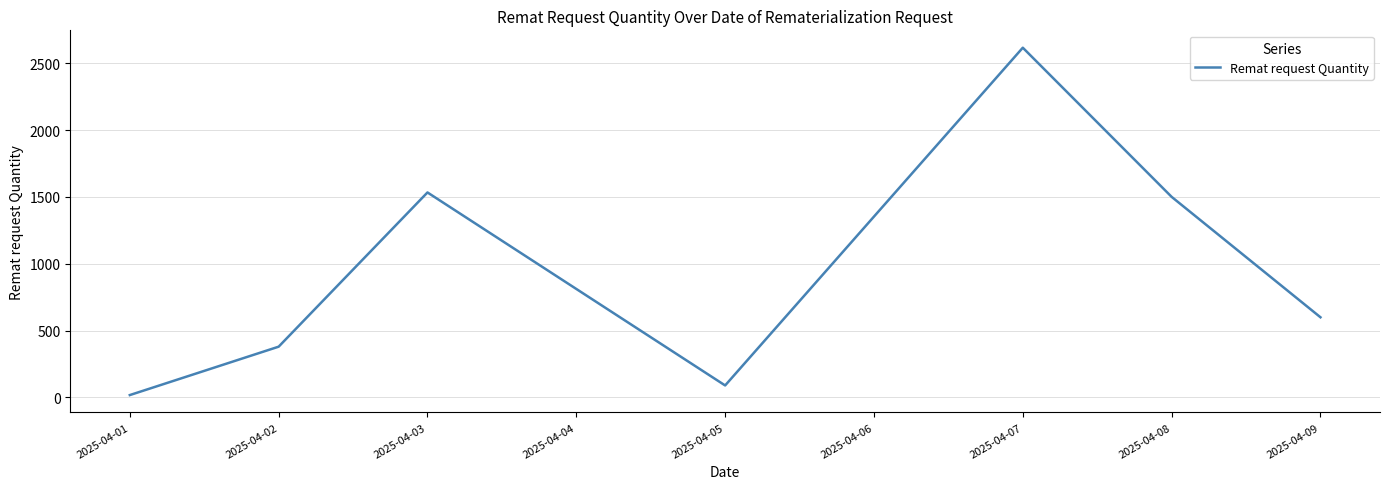

At which label does the data first exceed 600?

2025-04-03